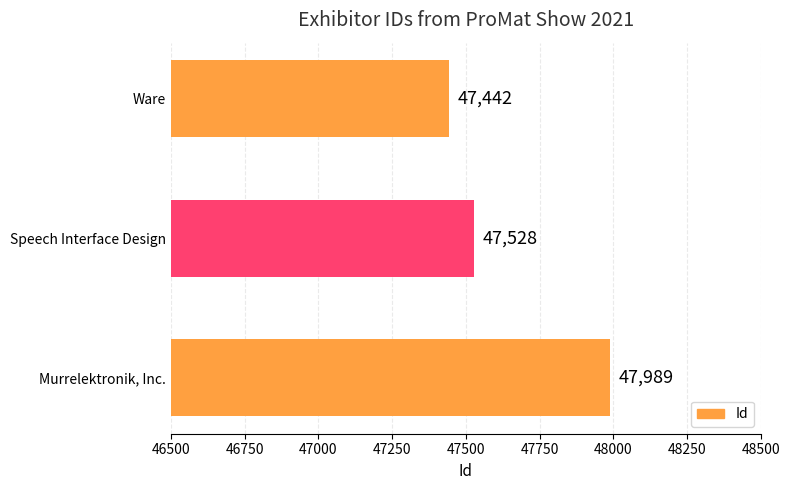

What is the difference between the maximum and minimum values?

547